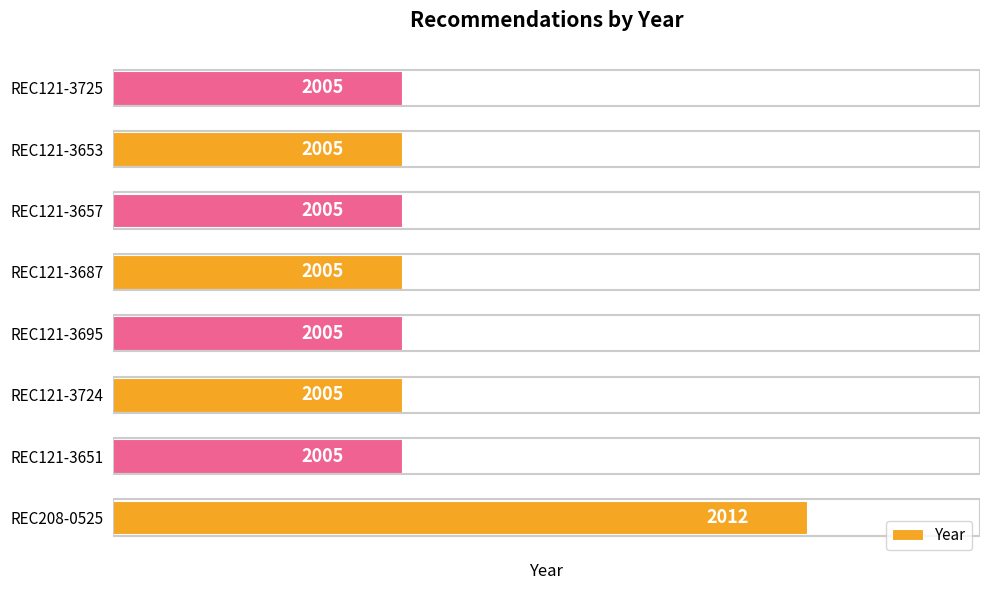

Reading bottom to top, what are all the values shown in this chart?

REC208-0525=2012	REC121-3651=2005	REC121-3724=2005	REC121-3695=2005	REC121-3687=2005	REC121-3657=2005	REC121-3653=2005	REC121-3725=2005